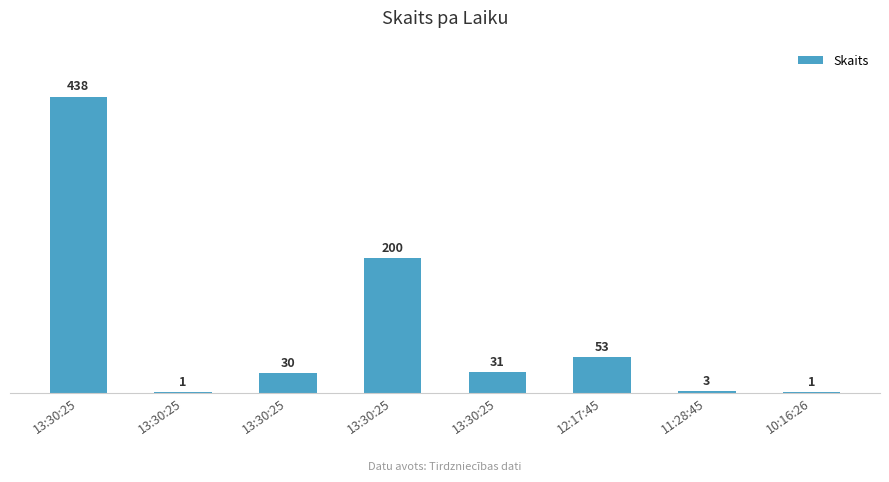

Which label corresponds to the largest value in the chart?

13:30:25